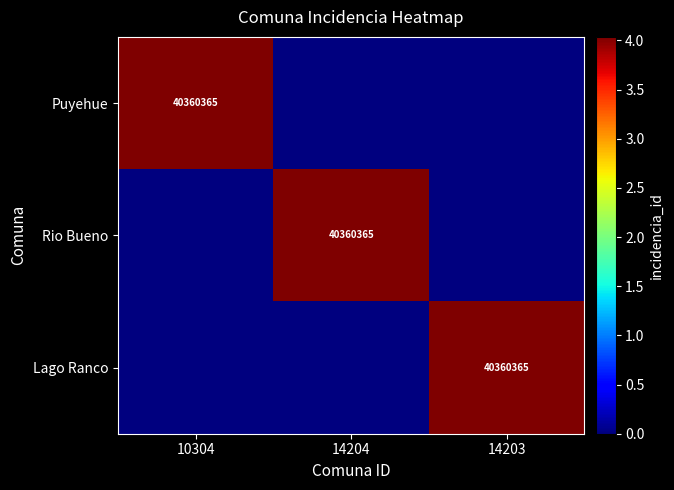

At which category is the sum across all series the highest?

10304